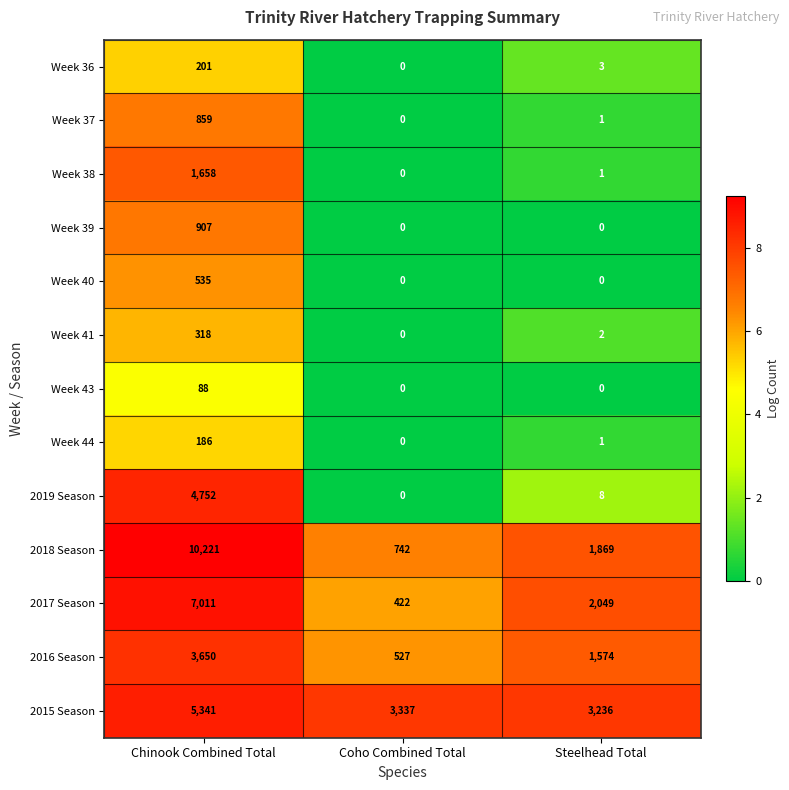

What is the difference between the 2017 Season values at Steelhead Total and Coho Combined Total?

1627